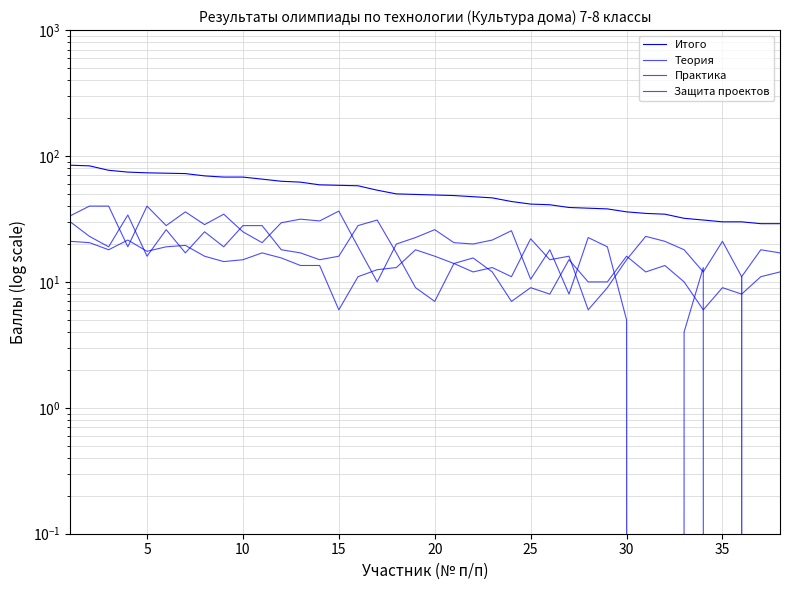

What is the value of the Итого point at the 17th from the left?

53.5